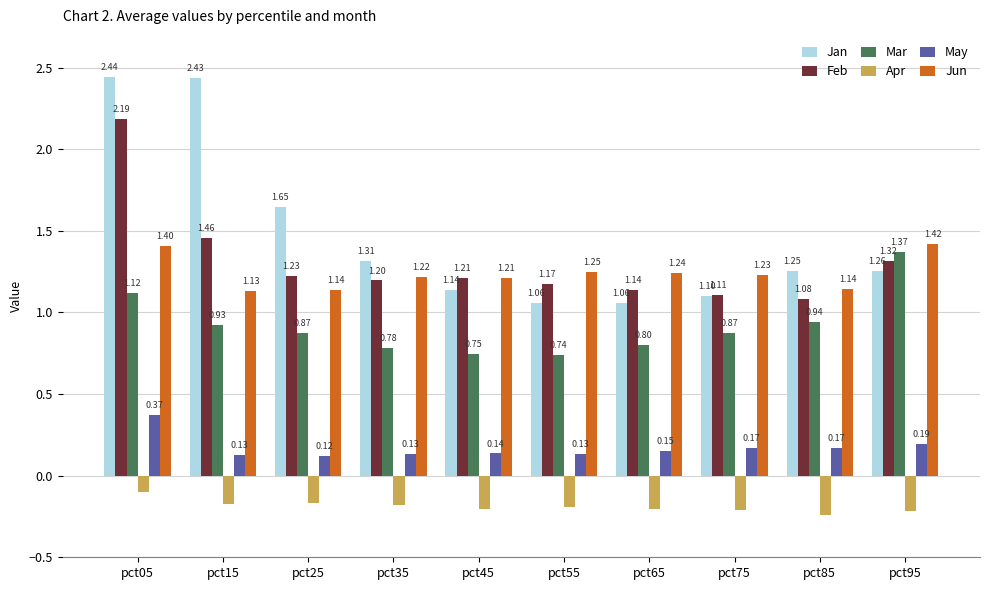

List the series in order of their peak value, highest first.

Jan, Feb, Jun, Mar, May, Apr